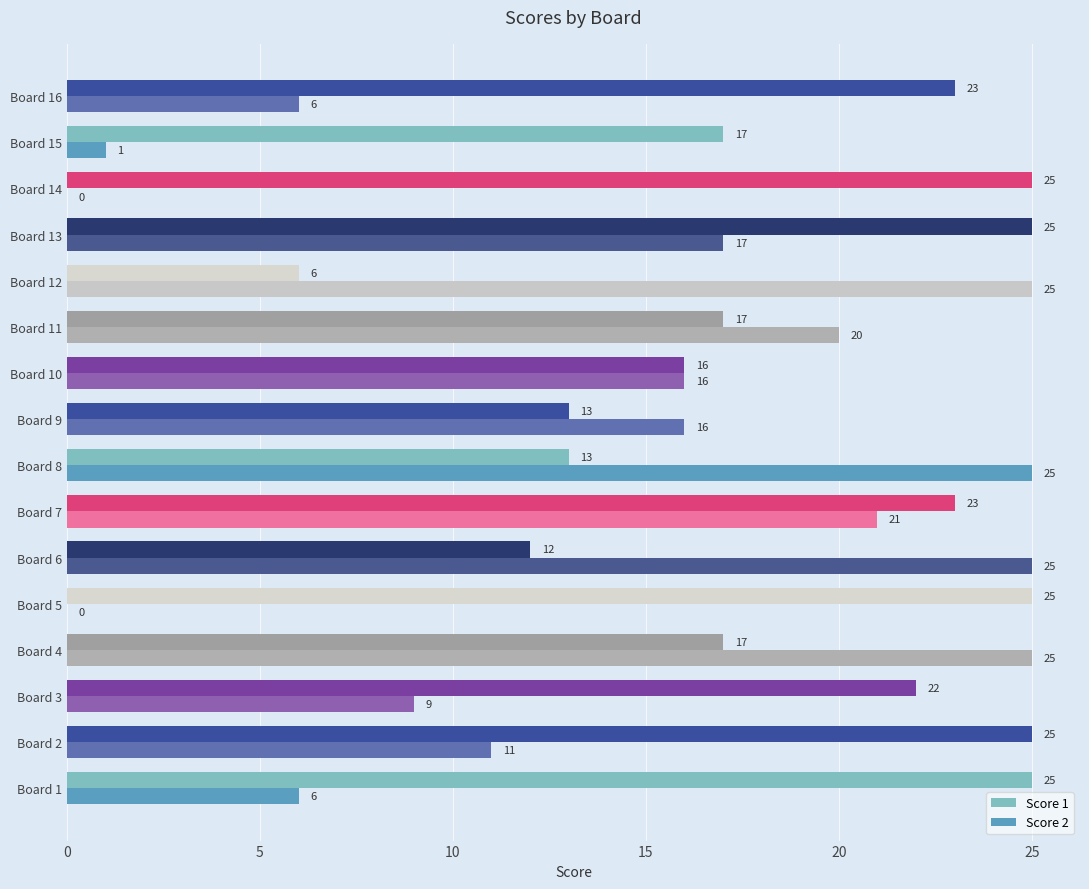

How many Score 2 values are between 6 and 25?

13